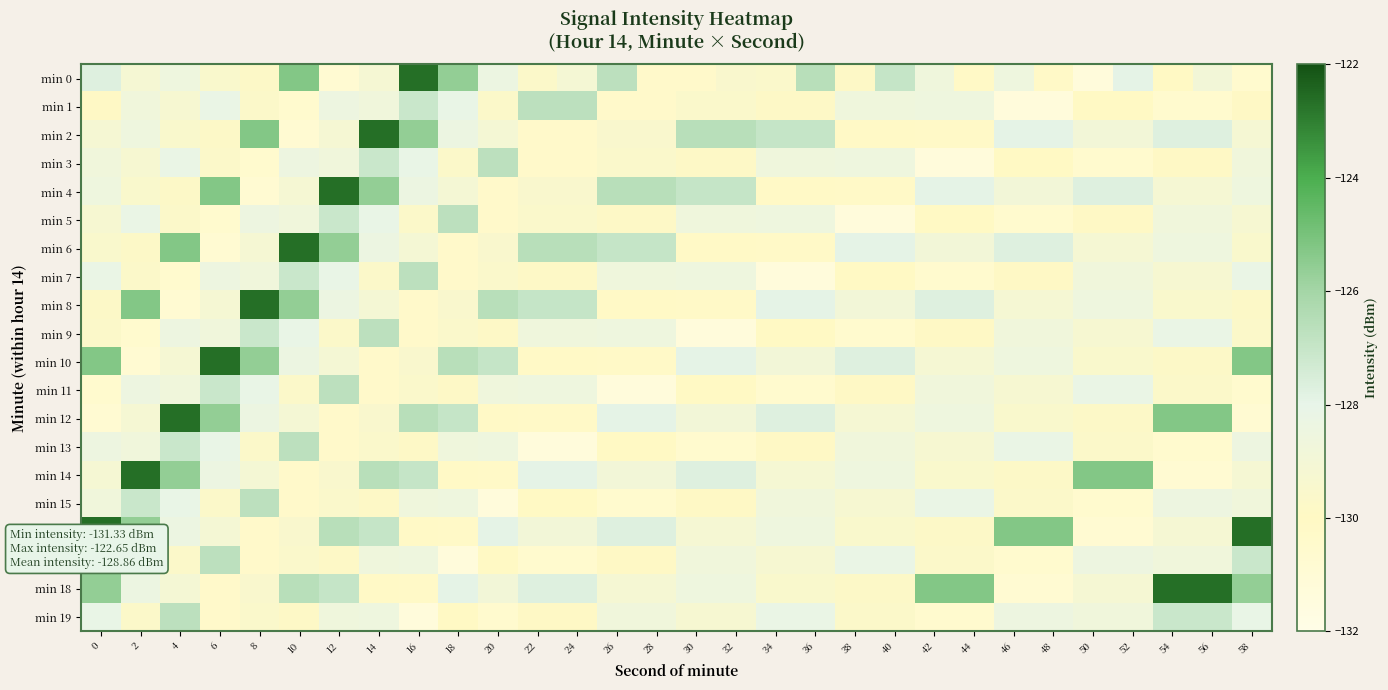

Reading right to left, what are all the values shown in this chart?

min 0: 58=-130.6	56=-128.9	54=-130.0	52=-127.9	50=-131.3	48=-130.2	46=-128.6	44=-130.1	42=-128.6	40=-127.0	38=-129.8	36=-126.6	34=-129.6	32=-129.5	30=-130.4	28=-130.3	26=-126.7	24=-129.1	22=-129.7	20=-128.4	18=-125.6	16=-122.7	14=-129.1	12=-130.8	10=-125.3	8=-129.8	6=-129.5	4=-128.6	2=-129.2	0=-127.7
min 1: 58=-129.9	56=-130.6	54=-130.6	52=-130.0	50=-130.0	48=-131.3	46=-131.3	44=-128.6	42=-128.6	40=-128.6	38=-128.6	36=-129.8	34=-129.8	32=-129.6	30=-129.6	28=-130.4	26=-130.4	24=-126.7	22=-126.7	20=-129.7	18=-128.1	16=-127.1	14=-128.7	12=-128.5	10=-130.6	8=-129.7	6=-128.2	4=-129.3	2=-128.7	0=-129.9
min 2: 58=-129.2	56=-127.7	54=-127.7	52=-128.9	50=-128.9	48=-127.9	46=-127.9	44=-130.2	42=-130.2	40=-130.1	38=-130.1	36=-127.0	34=-127.0	32=-126.6	30=-126.6	28=-129.5	26=-129.5	24=-130.3	22=-130.3	20=-129.1	18=-128.4	16=-125.6	14=-122.7	12=-129.1	10=-130.8	8=-125.3	6=-129.8	4=-129.5	2=-128.6	0=-129.2
min 3: 58=-128.7	56=-129.9	54=-129.9	52=-130.6	50=-130.6	48=-130.0	46=-130.0	44=-131.3	42=-131.3	40=-128.6	38=-128.6	36=-128.6	34=-128.6	32=-129.8	30=-129.8	28=-129.6	26=-129.6	24=-130.4	22=-130.4	20=-126.7	18=-129.7	16=-128.1	14=-127.1	12=-128.7	10=-128.5	8=-130.6	6=-129.7	4=-128.2	2=-129.3	0=-128.7
min 4: 58=-128.6	56=-129.2	54=-129.2	52=-127.7	50=-127.7	48=-128.9	46=-128.9	44=-127.9	42=-127.9	40=-130.2	38=-130.2	36=-130.1	34=-130.1	32=-127.0	30=-127.0	28=-126.6	26=-126.6	24=-129.5	22=-129.5	20=-130.3	18=-129.1	16=-128.4	14=-125.6	12=-122.7	10=-129.1	8=-130.8	6=-125.3	4=-129.8	2=-129.5	0=-128.6
min 5: 58=-129.3	56=-128.7	54=-128.7	52=-129.9	50=-129.9	48=-130.6	46=-130.6	44=-130.0	42=-130.0	40=-131.3	38=-131.3	36=-128.6	34=-128.6	32=-128.6	30=-128.6	28=-129.8	26=-129.8	24=-129.6	22=-129.6	20=-130.4	18=-126.7	16=-129.7	14=-128.1	12=-127.1	10=-128.7	8=-128.5	6=-130.6	4=-129.7	2=-128.2	0=-129.3
min 6: 58=-129.5	56=-128.6	54=-128.6	52=-129.2	50=-129.2	48=-127.7	46=-127.7	44=-128.9	42=-128.9	40=-127.9	38=-127.9	36=-130.2	34=-130.2	32=-130.1	30=-130.1	28=-127.0	26=-127.0	24=-126.6	22=-126.6	20=-129.5	18=-130.3	16=-129.1	14=-128.4	12=-125.6	10=-122.7	8=-129.1	6=-130.8	4=-125.3	2=-129.8	0=-129.5
min 7: 58=-128.2	56=-129.3	54=-129.3	52=-128.7	50=-128.7	48=-129.9	46=-129.9	44=-130.6	42=-130.6	40=-130.0	38=-130.0	36=-131.3	34=-131.3	32=-128.6	30=-128.6	28=-128.6	26=-128.6	24=-129.8	22=-129.8	20=-129.6	18=-130.4	16=-126.7	14=-129.7	12=-128.1	10=-127.1	8=-128.7	6=-128.5	4=-130.6	2=-129.7	0=-128.2
min 8: 58=-129.8	56=-129.5	54=-129.5	52=-128.6	50=-128.6	48=-129.2	46=-129.2	44=-127.7	42=-127.7	40=-128.9	38=-128.9	36=-127.9	34=-127.9	32=-130.2	30=-130.2	28=-130.1	26=-130.1	24=-127.0	22=-127.0	20=-126.6	18=-129.5	16=-130.3	14=-129.1	12=-128.4	10=-125.6	8=-122.7	6=-129.1	4=-130.8	2=-125.3	0=-129.8
min 9: 58=-129.7	56=-128.2	54=-128.2	52=-129.3	50=-129.3	48=-128.7	46=-128.7	44=-129.9	42=-129.9	40=-130.6	38=-130.6	36=-130.0	34=-130.0	32=-131.3	30=-131.3	28=-128.6	26=-128.6	24=-128.6	22=-128.6	20=-129.8	18=-129.6	16=-130.4	14=-126.7	12=-129.7	10=-128.1	8=-127.1	6=-128.7	4=-128.5	2=-130.6	0=-129.7
min 10: 58=-125.3	56=-129.8	54=-129.8	52=-129.5	50=-129.5	48=-128.6	46=-128.6	44=-129.2	42=-129.2	40=-127.7	38=-127.7	36=-128.9	34=-128.9	32=-127.9	30=-127.9	28=-130.2	26=-130.2	24=-130.1	22=-130.1	20=-127.0	18=-126.6	16=-129.5	14=-130.3	12=-129.1	10=-128.4	8=-125.6	6=-122.7	4=-129.1	2=-130.8	0=-125.3
min 11: 58=-130.6	56=-129.7	54=-129.7	52=-128.2	50=-128.2	48=-129.3	46=-129.3	44=-128.7	42=-128.7	40=-129.9	38=-129.9	36=-130.6	34=-130.6	32=-130.0	30=-130.0	28=-131.3	26=-131.3	24=-128.6	22=-128.6	20=-128.6	18=-129.8	16=-129.6	14=-130.4	12=-126.7	10=-129.7	8=-128.1	6=-127.1	4=-128.7	2=-128.5	0=-130.6
min 12: 58=-130.8	56=-125.3	54=-125.3	52=-129.8	50=-129.8	48=-129.5	46=-129.5	44=-128.6	42=-128.6	40=-129.2	38=-129.2	36=-127.7	34=-127.7	32=-128.9	30=-128.9	28=-127.9	26=-127.9	24=-130.2	22=-130.2	20=-130.1	18=-127.0	16=-126.6	14=-129.5	12=-130.3	10=-129.1	8=-128.4	6=-125.6	4=-122.7	2=-129.1	0=-130.8
min 13: 58=-128.5	56=-130.6	54=-130.6	52=-129.7	50=-129.7	48=-128.2	46=-128.2	44=-129.3	42=-129.3	40=-128.7	38=-128.7	36=-129.9	34=-129.9	32=-130.6	30=-130.6	28=-130.0	26=-130.0	24=-131.3	22=-131.3	20=-128.6	18=-128.6	16=-129.8	14=-129.6	12=-130.4	10=-126.7	8=-129.7	6=-128.1	4=-127.1	2=-128.7	0=-128.5
min 14: 58=-129.1	56=-130.8	54=-130.8	52=-125.3	50=-125.3	48=-129.8	46=-129.8	44=-129.5	42=-129.5	40=-128.6	38=-128.6	36=-129.2	34=-129.2	32=-127.7	30=-127.7	28=-128.9	26=-128.9	24=-127.9	22=-127.9	20=-130.2	18=-130.1	16=-127.0	14=-126.6	12=-129.5	10=-130.3	8=-129.1	6=-128.4	4=-125.6	2=-122.7	0=-129.1
min 15: 58=-128.7	56=-128.5	54=-128.5	52=-130.6	50=-130.6	48=-129.7	46=-129.7	44=-128.2	42=-128.2	40=-129.3	38=-129.3	36=-128.7	34=-128.7	32=-129.9	30=-129.9	28=-130.6	26=-130.6	24=-130.0	22=-130.0	20=-131.3	18=-128.6	16=-128.6	14=-129.8	12=-129.6	10=-130.4	8=-126.7	6=-129.7	4=-128.1	2=-127.1	0=-128.7
min 16: 58=-122.7	56=-129.1	54=-129.1	52=-130.8	50=-130.8	48=-125.3	46=-125.3	44=-129.8	42=-129.8	40=-129.5	38=-129.5	36=-128.6	34=-128.6	32=-129.2	30=-129.2	28=-127.7	26=-127.7	24=-128.9	22=-128.9	20=-127.9	18=-130.2	16=-130.1	14=-127.0	12=-126.6	10=-129.5	8=-130.3	6=-129.1	4=-128.4	2=-125.6	0=-122.7
min 17: 58=-127.1	56=-128.7	54=-128.7	52=-128.5	50=-128.5	48=-130.6	46=-130.6	44=-129.7	42=-129.7	40=-128.2	38=-128.2	36=-129.3	34=-129.3	32=-128.7	30=-128.7	28=-129.9	26=-129.9	24=-130.6	22=-130.6	20=-130.0	18=-131.3	16=-128.6	14=-128.6	12=-129.8	10=-129.6	8=-130.4	6=-126.7	4=-129.7	2=-128.1	0=-127.1
min 18: 58=-125.6	56=-122.7	54=-122.7	52=-129.1	50=-129.1	48=-130.8	46=-130.8	44=-125.3	42=-125.3	40=-129.8	38=-129.8	36=-129.5	34=-129.5	32=-128.6	30=-128.6	28=-129.2	26=-129.2	24=-127.7	22=-127.7	20=-128.9	18=-127.9	16=-130.2	14=-130.1	12=-127.0	10=-126.6	8=-129.5	6=-130.3	4=-129.1	2=-128.4	0=-125.6
min 19: 58=-128.1	56=-127.1	54=-127.1	52=-128.7	50=-128.7	48=-128.5	46=-128.5	44=-130.6	42=-130.6	40=-129.7	38=-129.7	36=-128.2	34=-128.2	32=-129.3	30=-129.3	28=-128.7	26=-128.7	24=-129.9	22=-129.9	20=-130.6	18=-130.0	16=-131.3	14=-128.6	12=-128.6	10=-129.8	8=-129.6	6=-130.4	4=-126.7	2=-129.7	0=-128.1